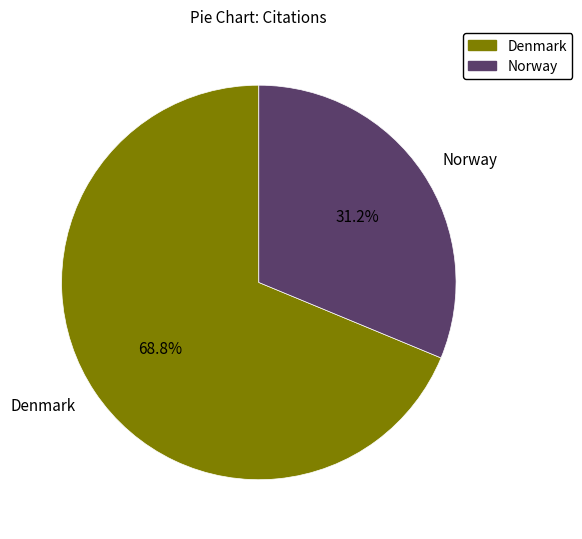

True or false: Norway accounts for 39% of the total.

False